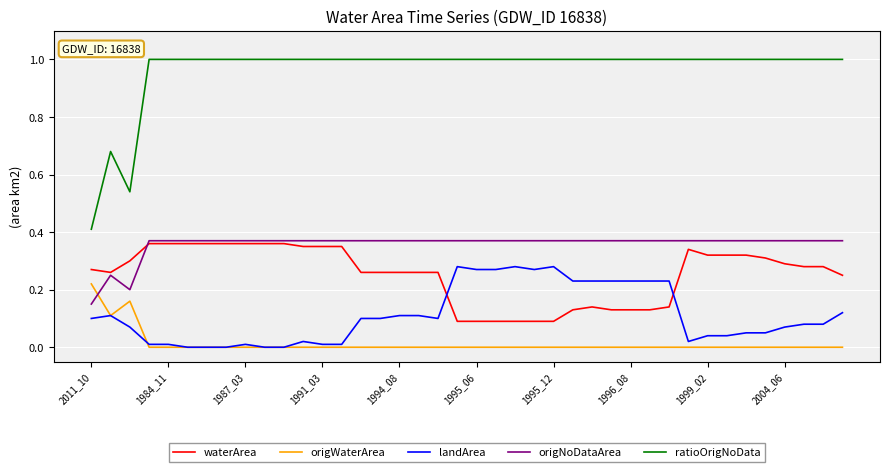

How many series are shown in this chart?

5